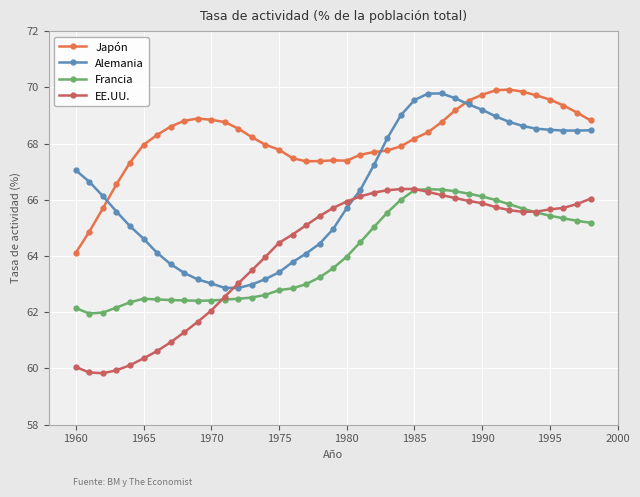

Which series ends up on top after the final intersection of Francia and EE.UU.?

EE.UU.